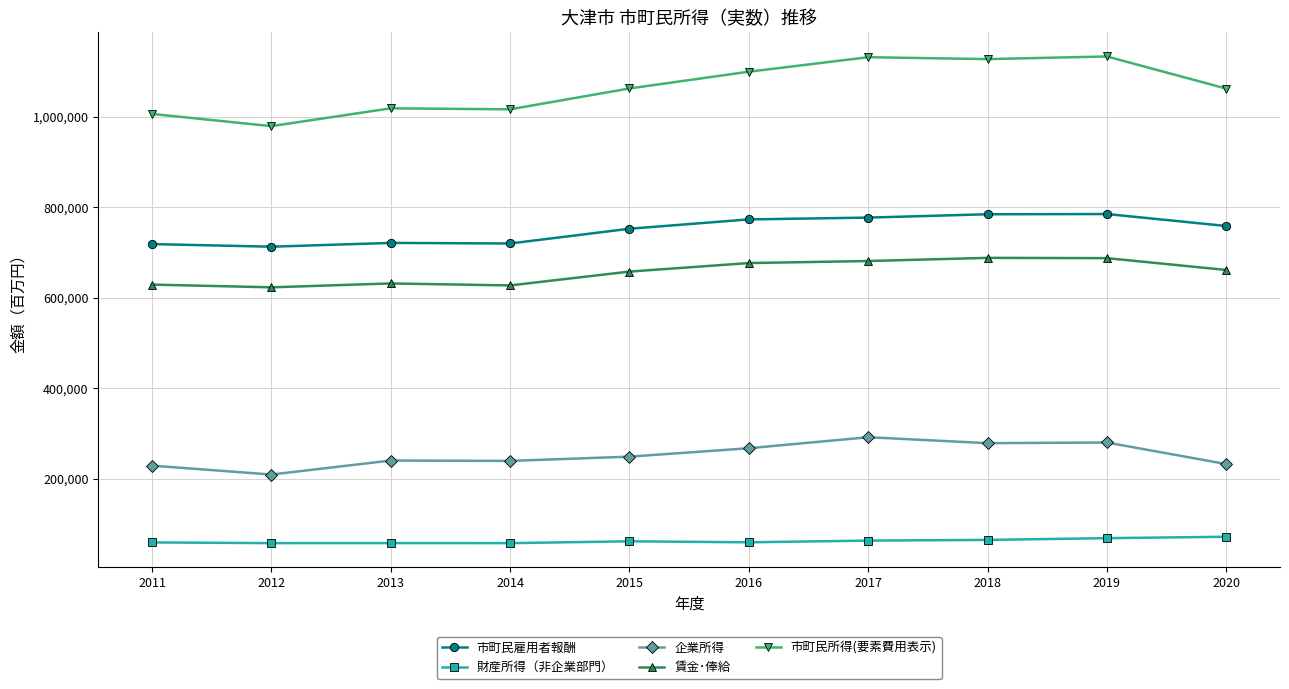

How many categories are shown in the chart?

10